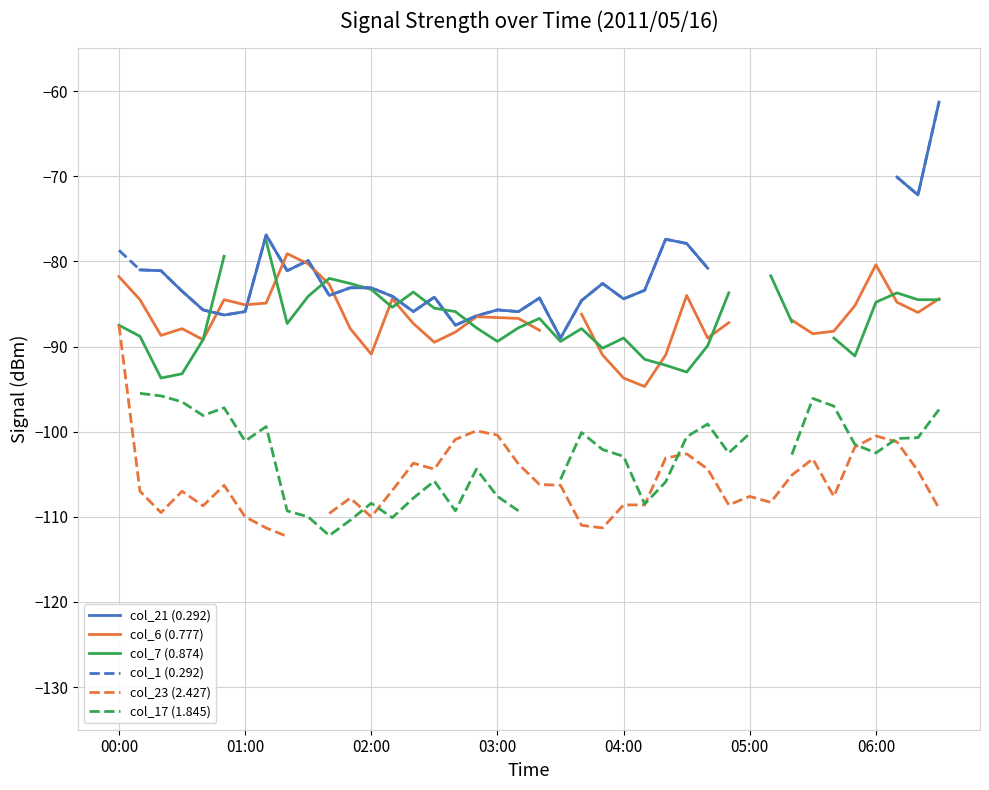

The value of col_21 (0.292) at 05:00 is -37.5. True or false?

False